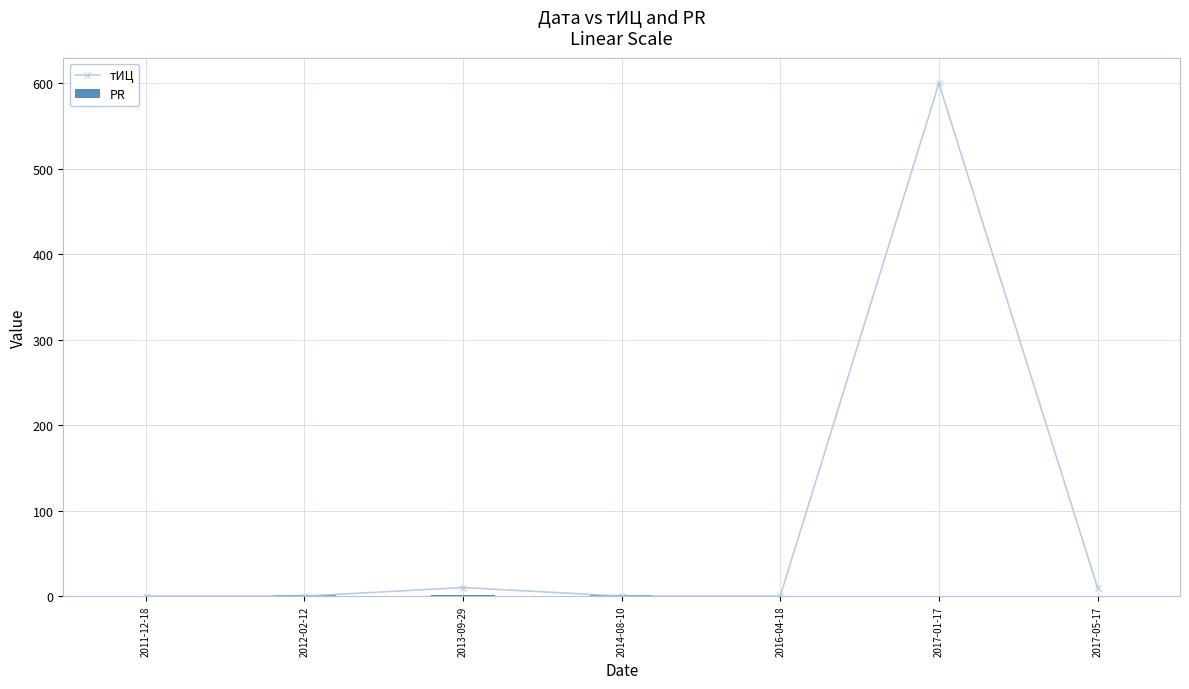

What is the value of the PR bar at the 3rd from the left?

1